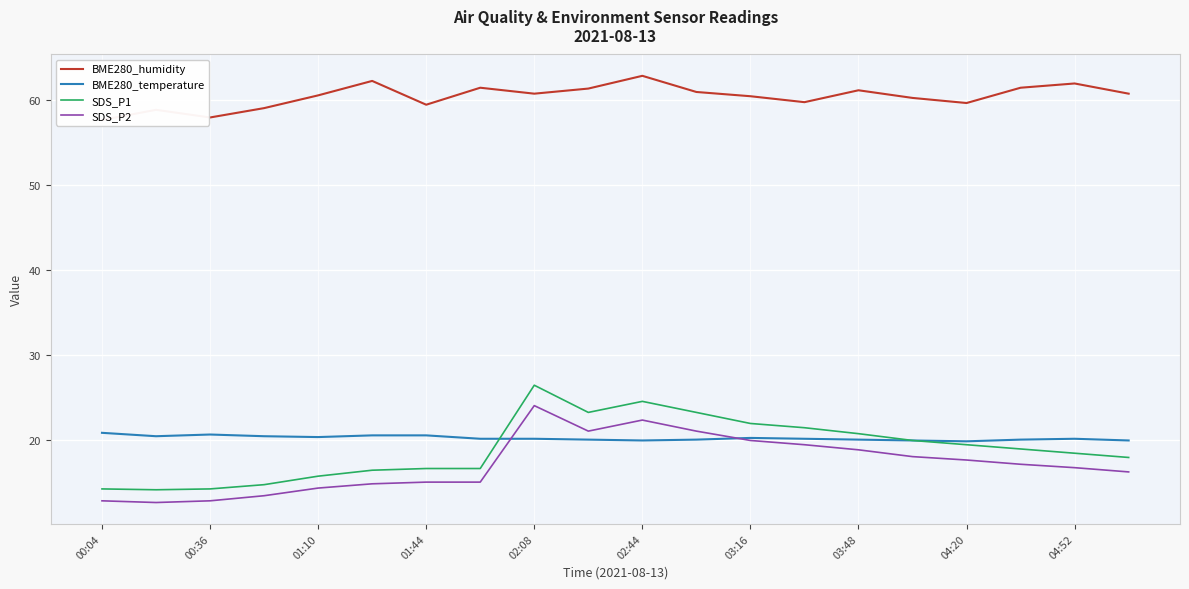

How many interior local peaks does the BME280_humidity series have?

6